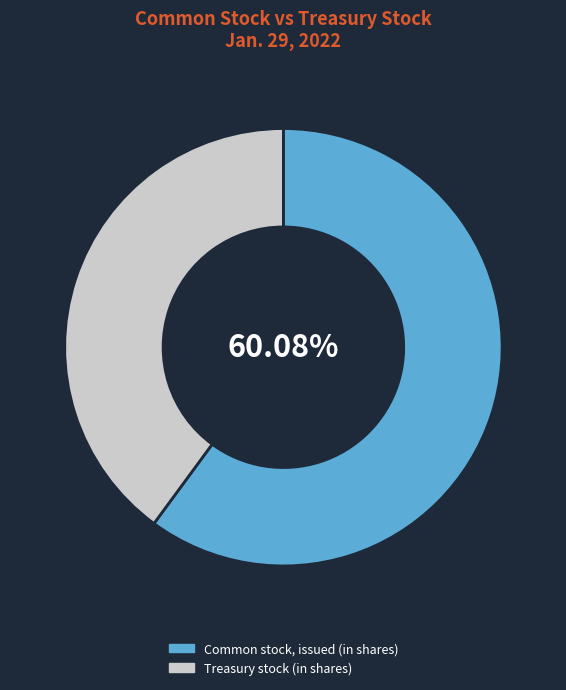

What is the largest slice in the pie chart?

Common stock, issued (in shares)